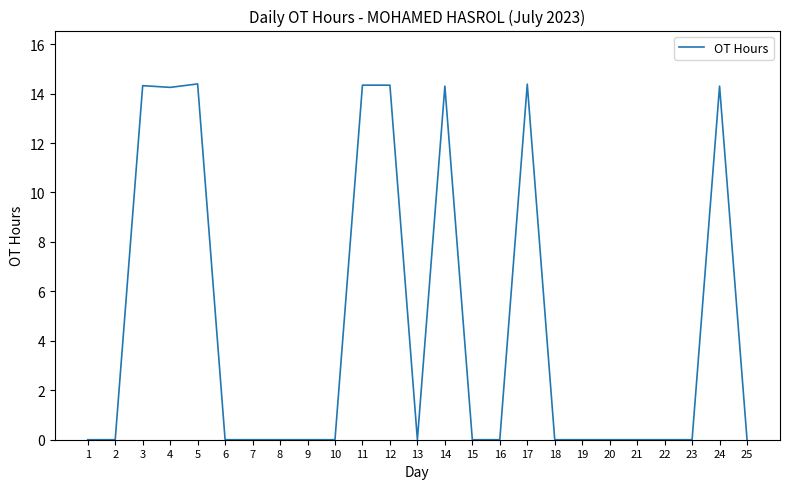

The value at 18 is 0.0. True or false?

True